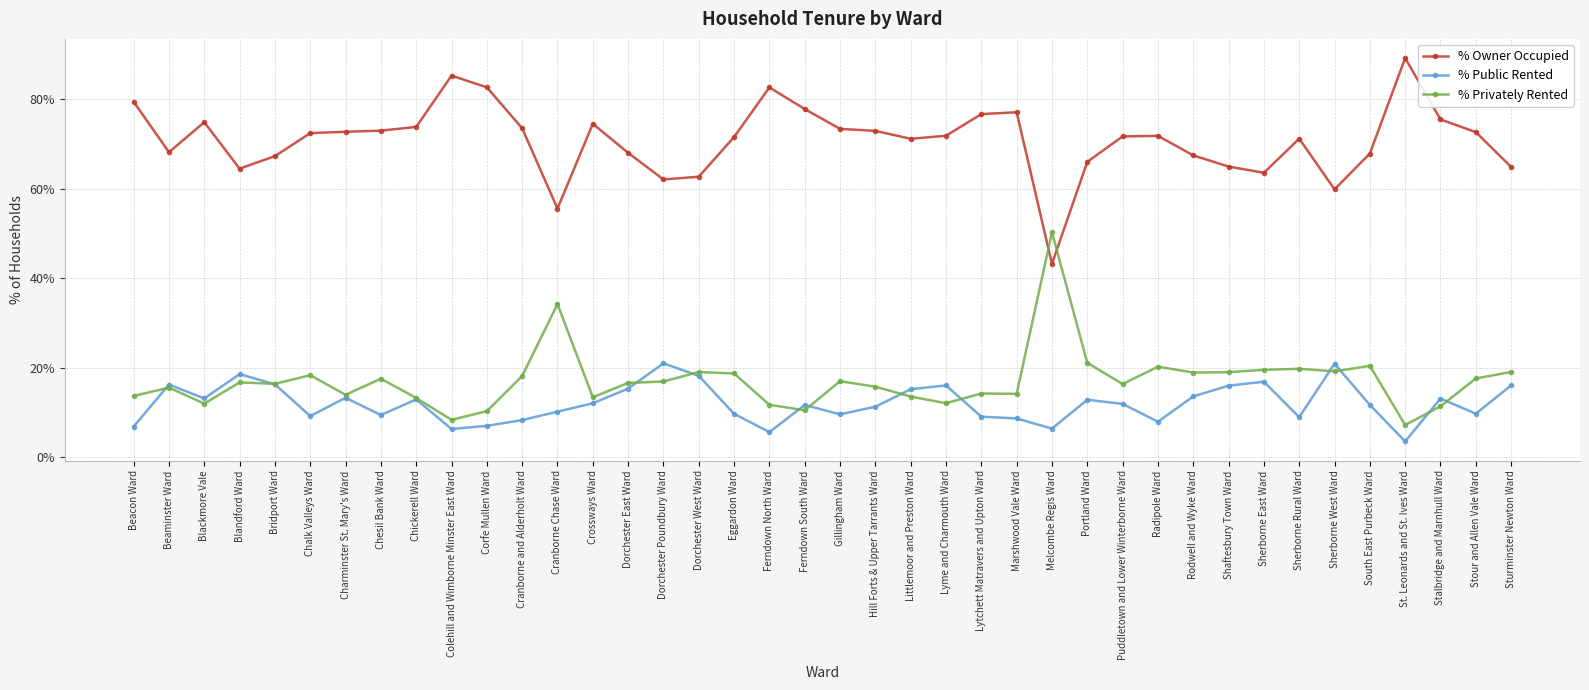

How many series are shown in this chart?

3